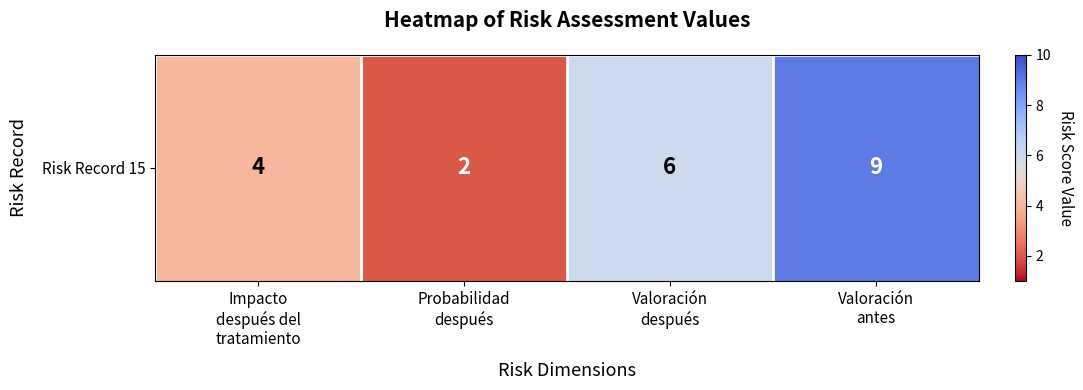

True or false: the data shows 1 at Probabilidad
después.

False